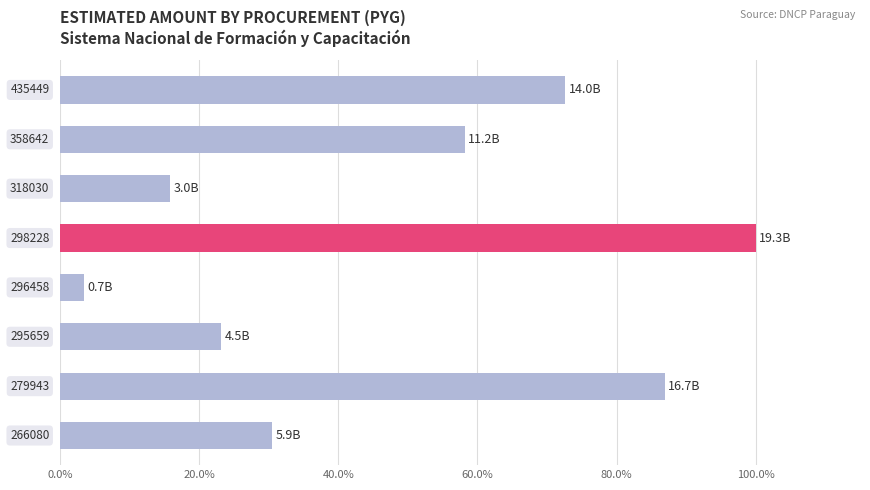

How many bars are there in total?

8